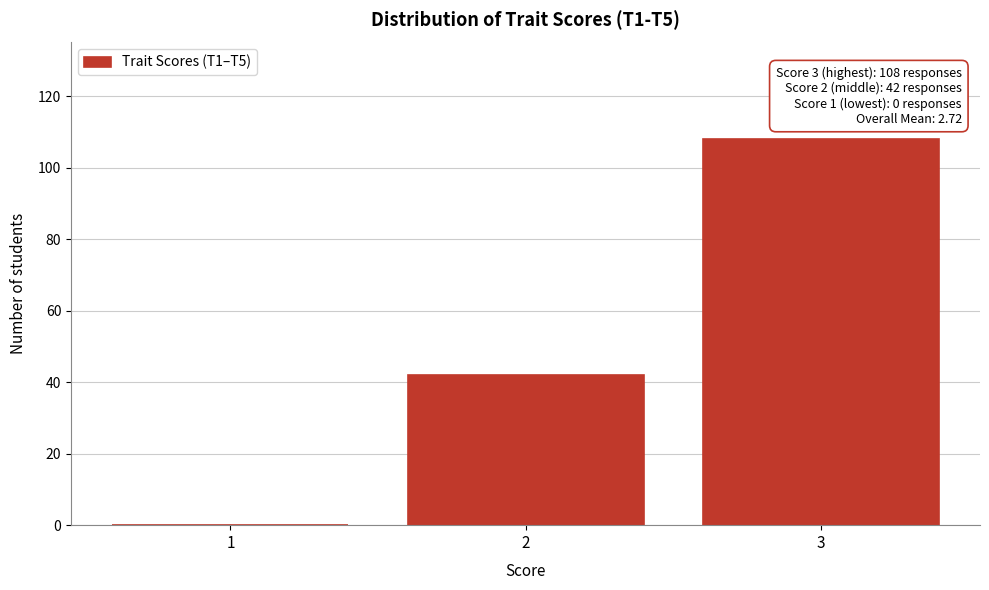

Which range on the x-axis has the tallest bar?

2.5 to 3.5